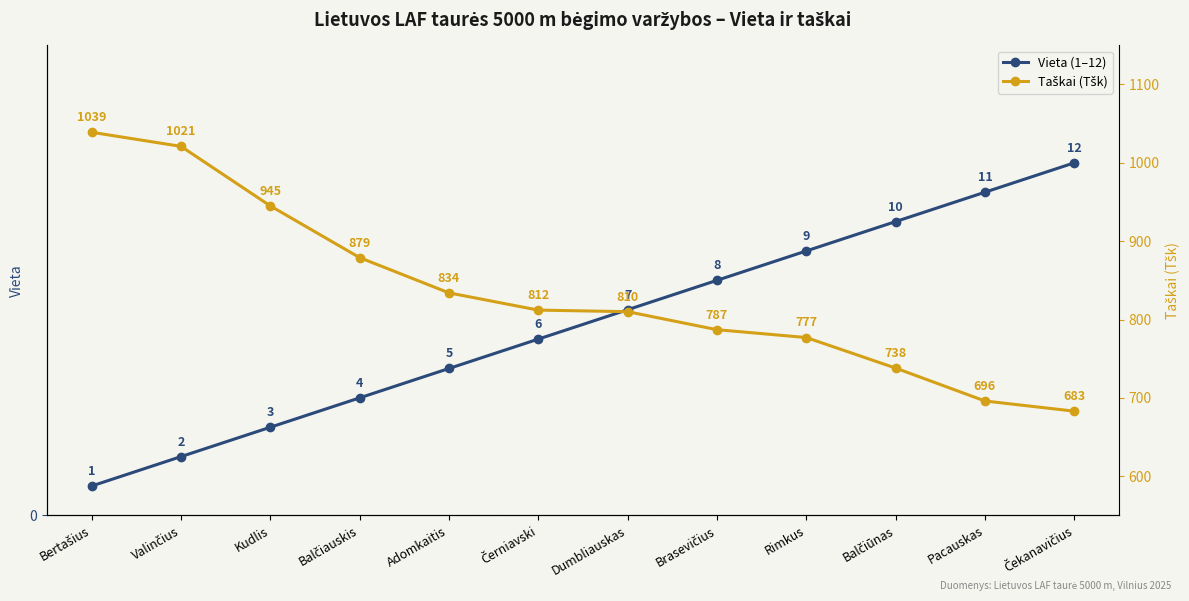

Which has a higher value, Bertašius or Pacauskas?

Pacauskas